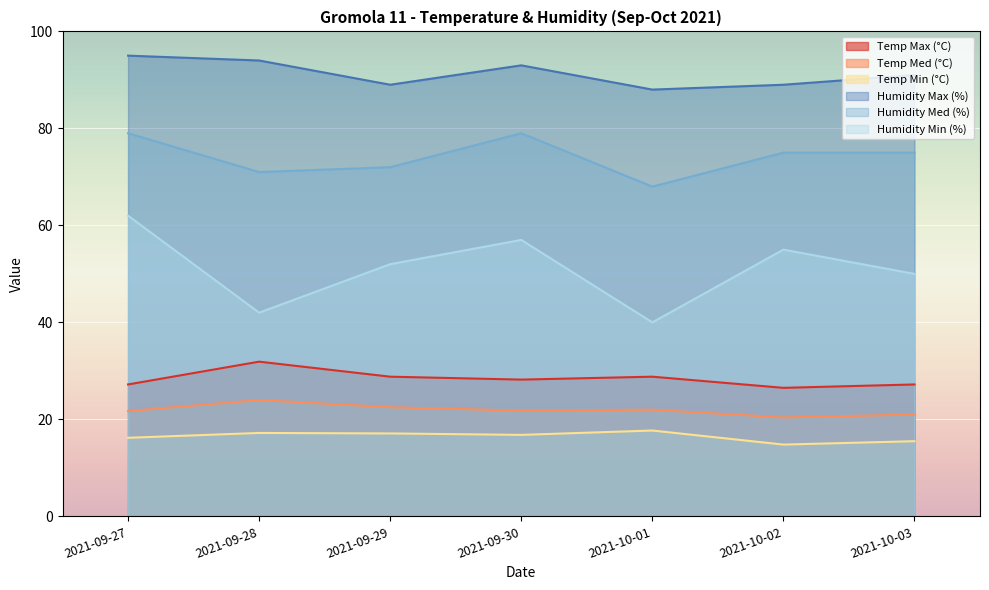

True or false: Humidity Med (%) and Temp Max (°C) intersect in this chart.

False